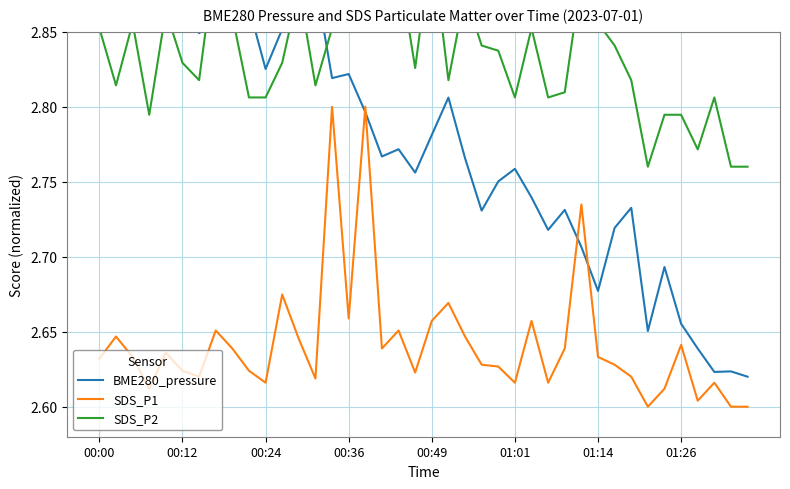

The value of SDS_P1 at 00:00 is 4.3. True or false?

False